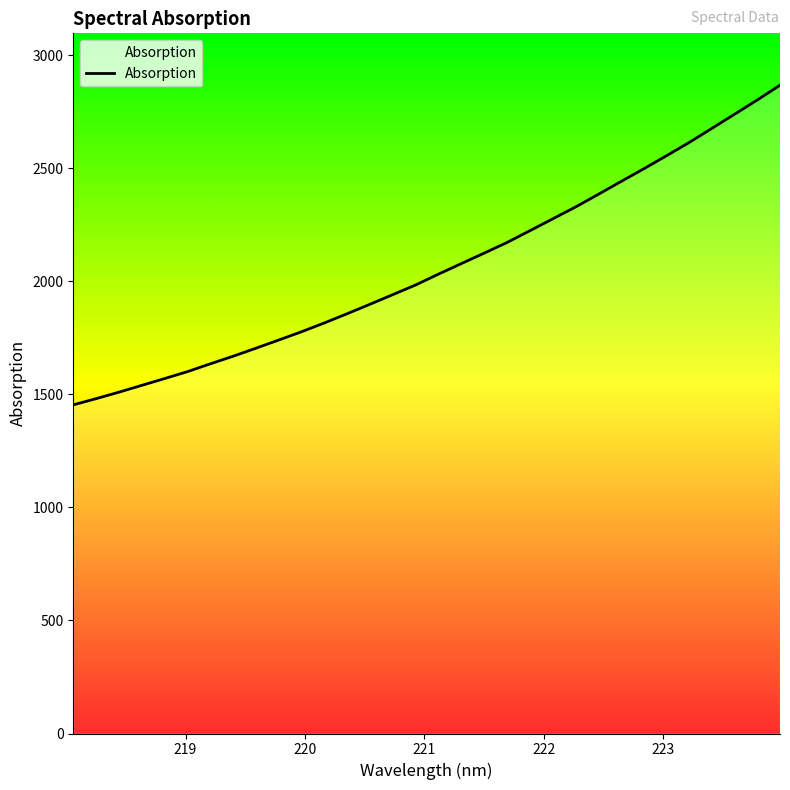

What is the greatest value displayed?

2867.1